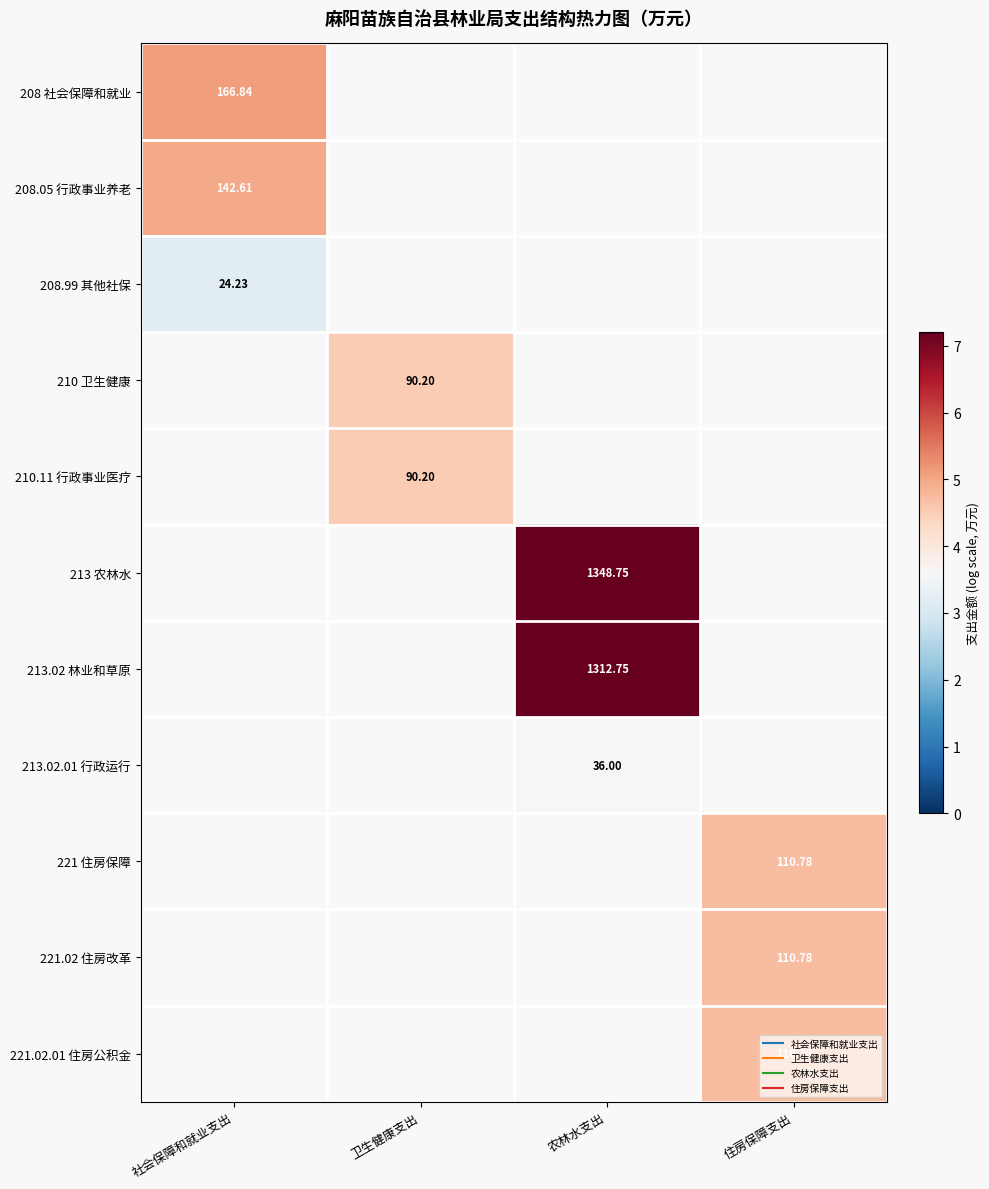

Is the value of 213.02.01 行政运行 at 社会保障和就业支出 greater than the value of 213.02 林业和草原 at 卫生健康支出?

No